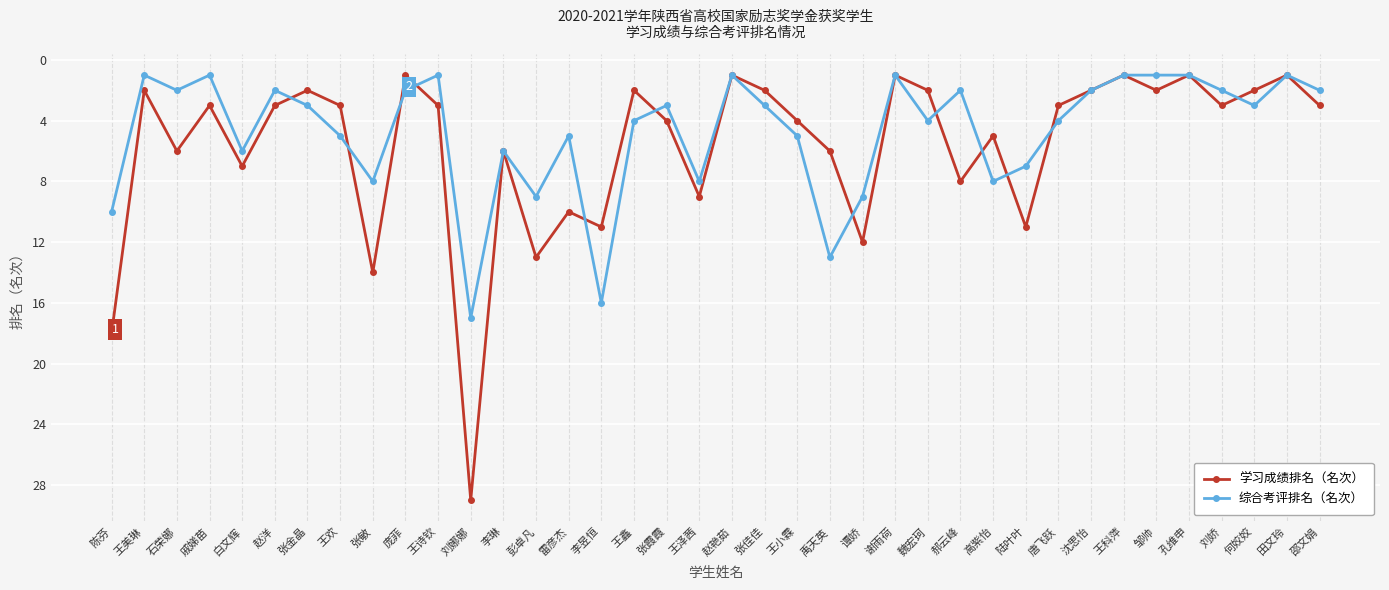

What is the value of the 综合考评排名（名次） point at the 9th from the left?

8